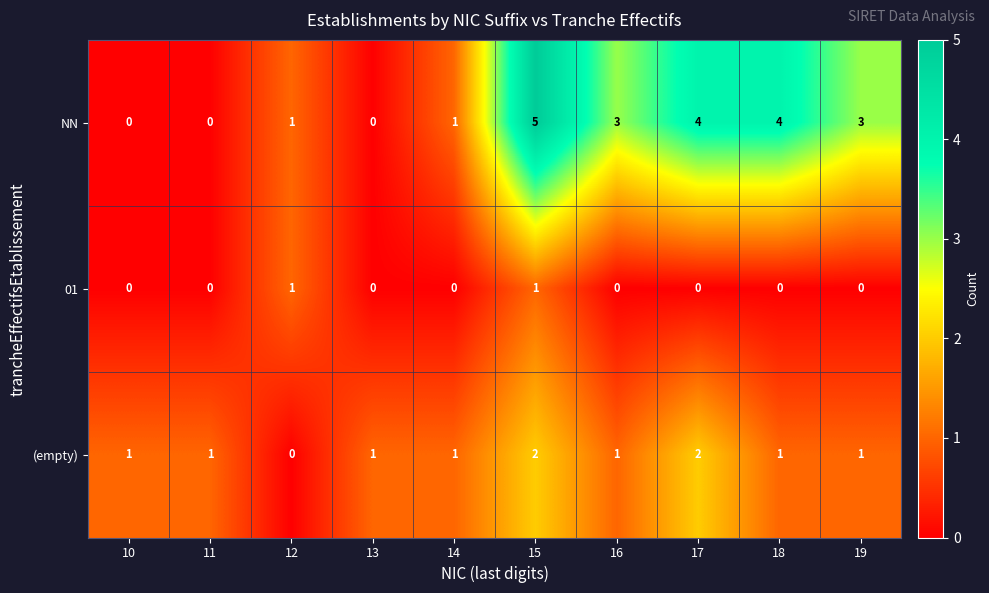

What is the difference between the second highest and second lowest values in the NN series?

4